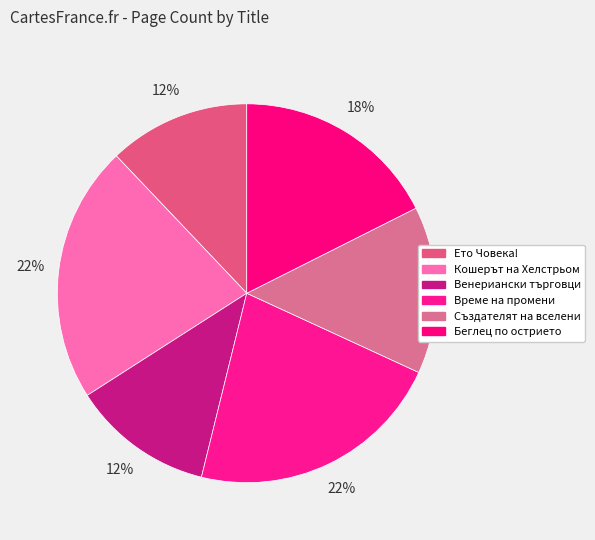

How many slices are in this pie chart?

6